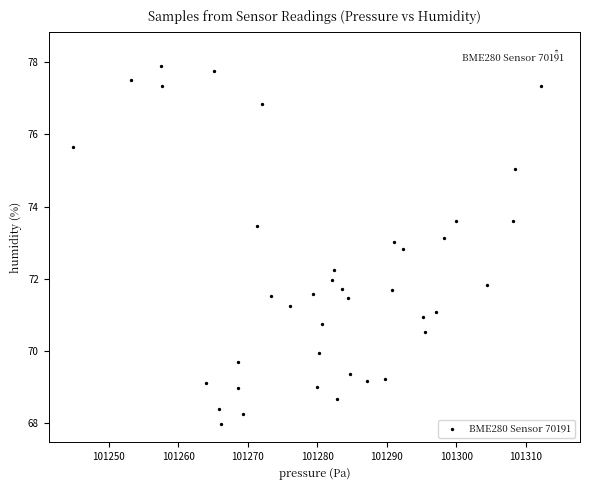

What is the range of X values (max minus min)?

69.6